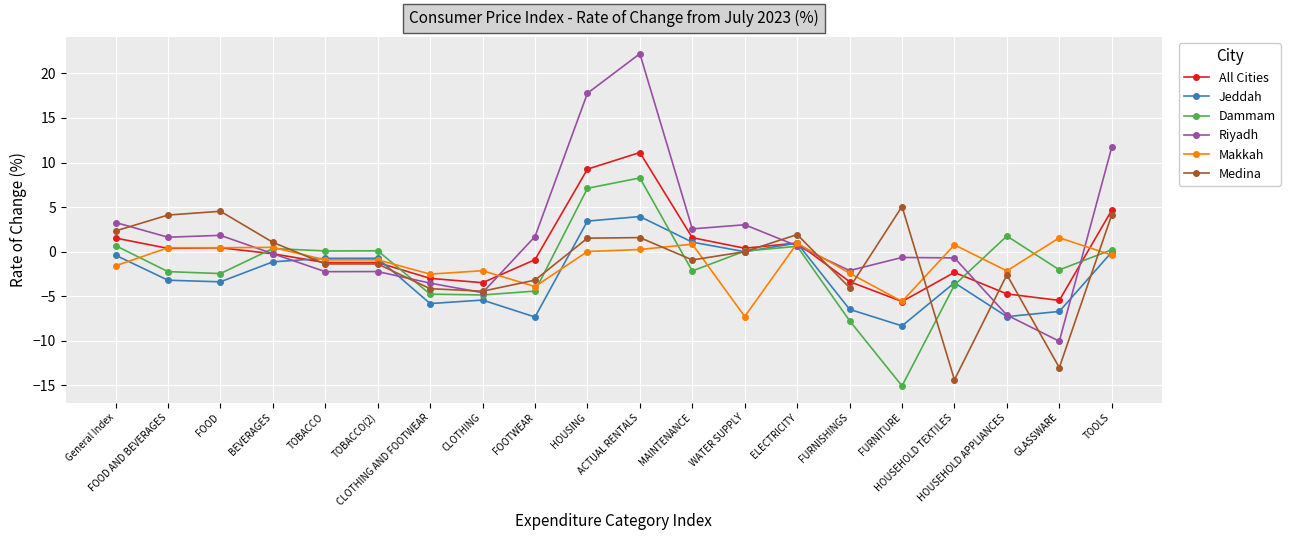

What are all the series names shown in the legend?

All Cities, Jeddah, Dammam, Riyadh, Makkah, Medina